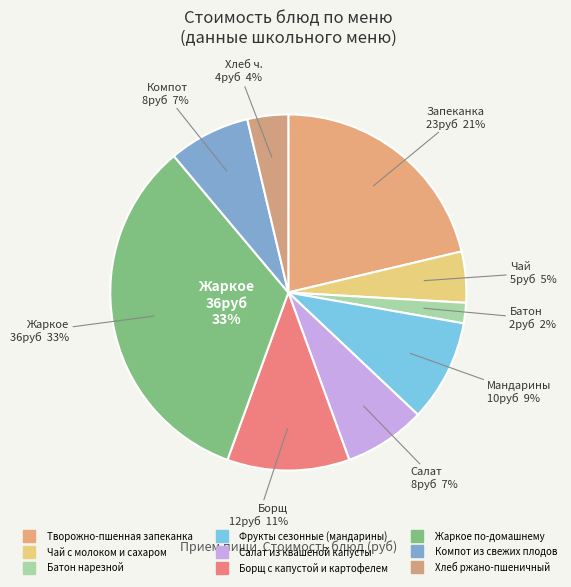

To the nearest percent, what is the combined percentage of Хлеб ржано-пшеничный and Чай с молоком и сахаром?

8%